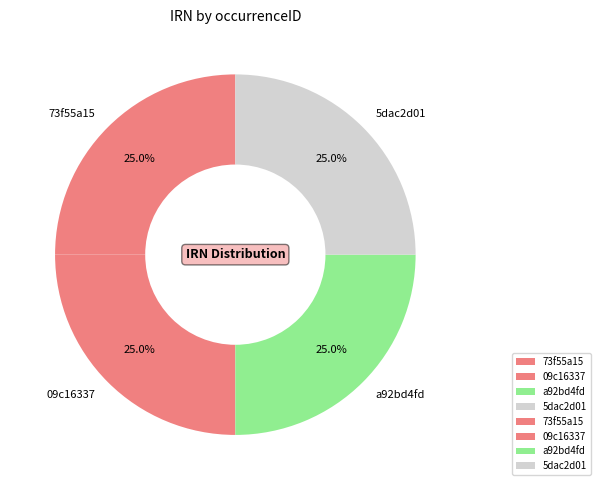

How much of the chart is everything except 09c16337?

75.0%